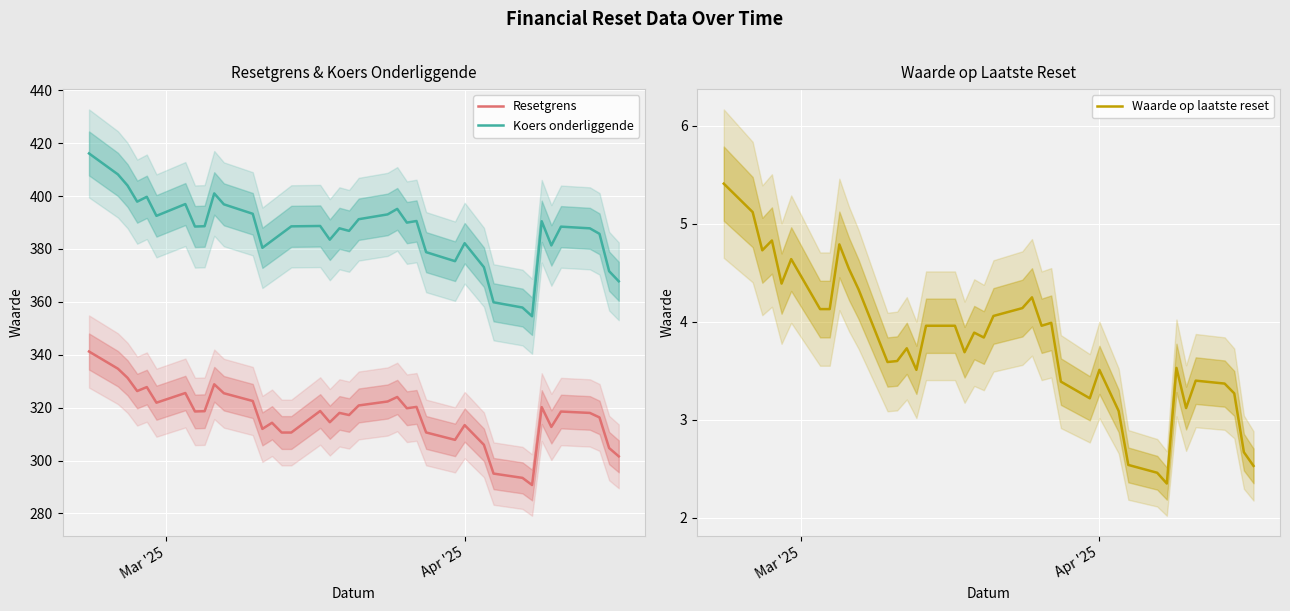

Between 2025-02-27 and 2025-03-03, which is larger?

2025-02-27